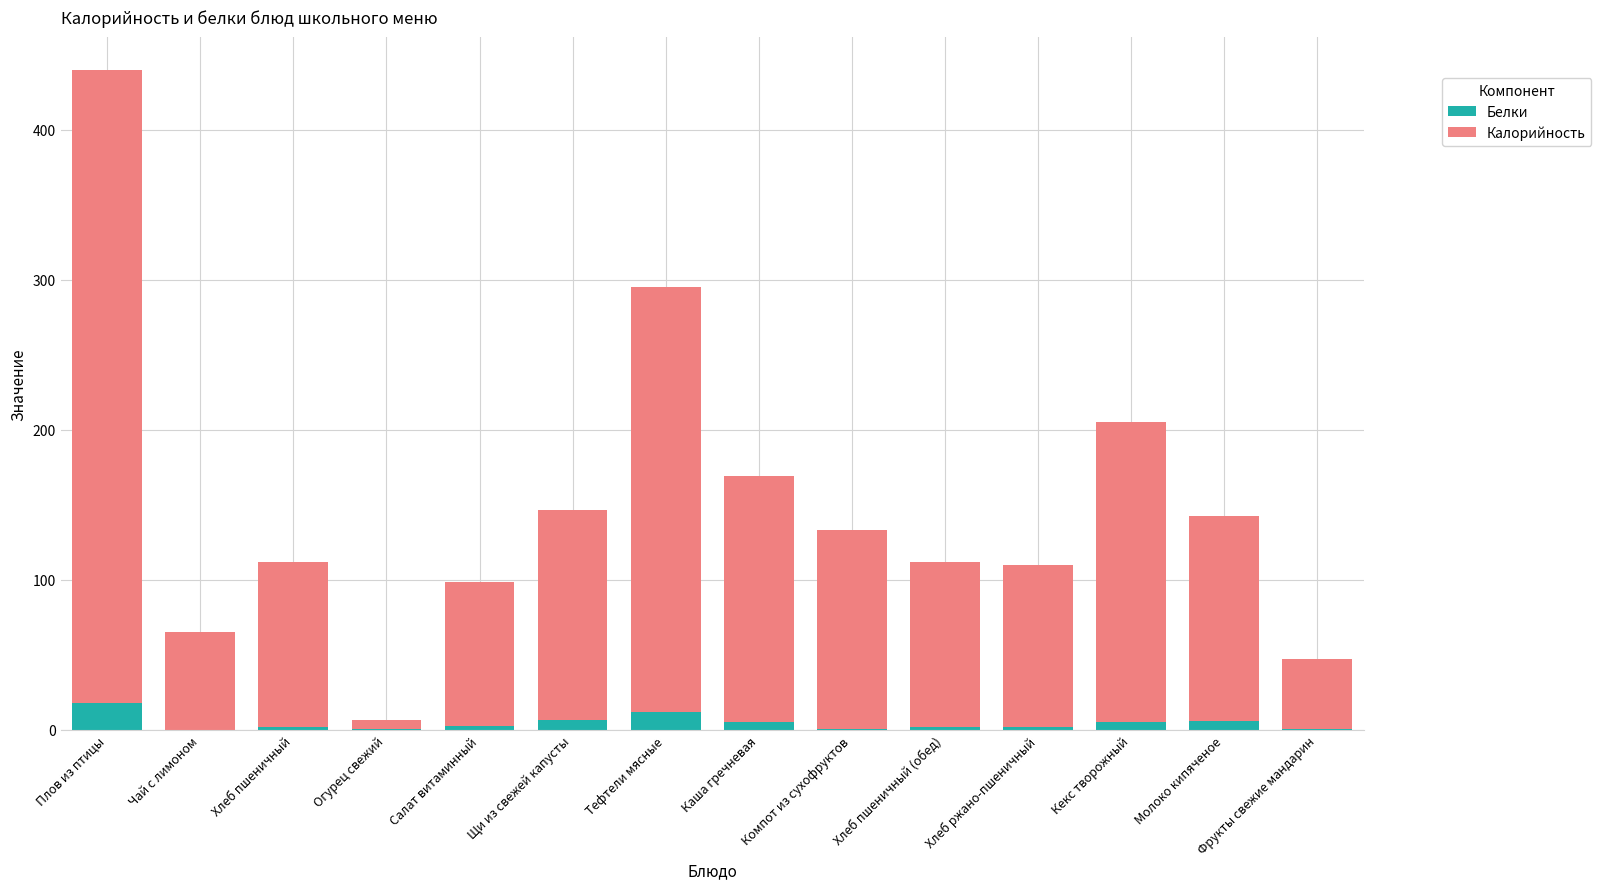

At which category is the sum across all series the highest?

Плов из птицы